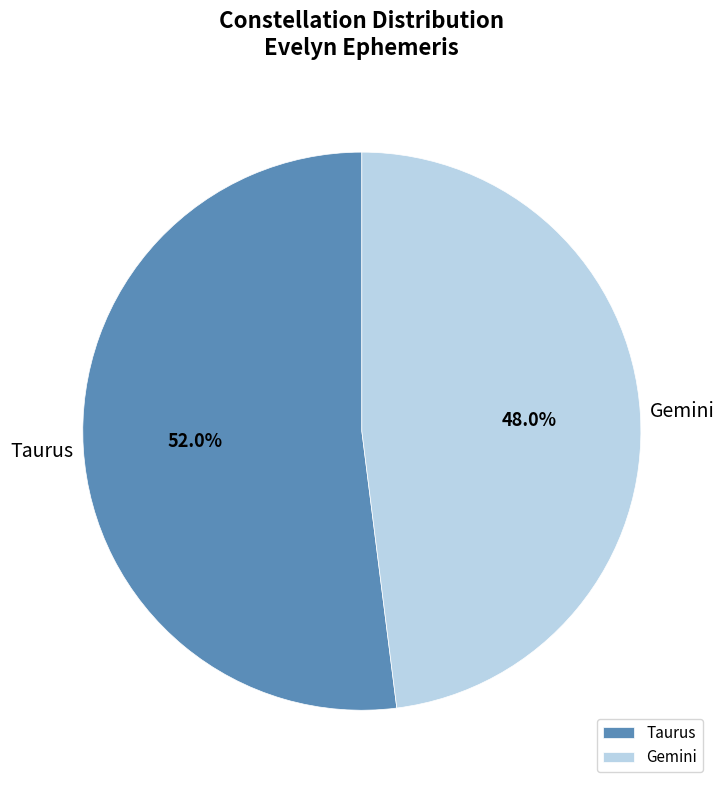

Is it true that Taurus is 46% of the pie?

False